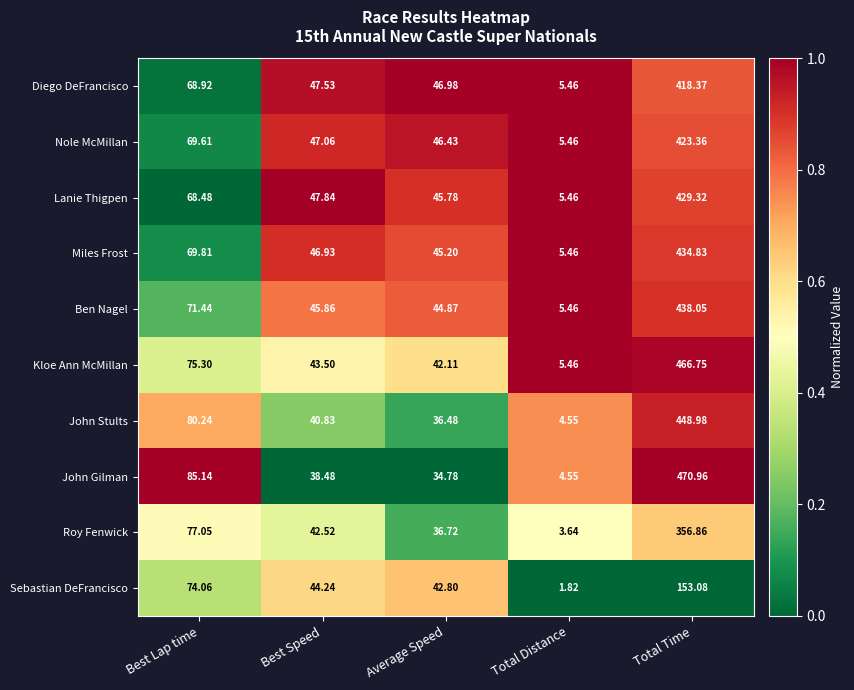

Where does the Ben Nagel series first go above 45?

Best Lap time